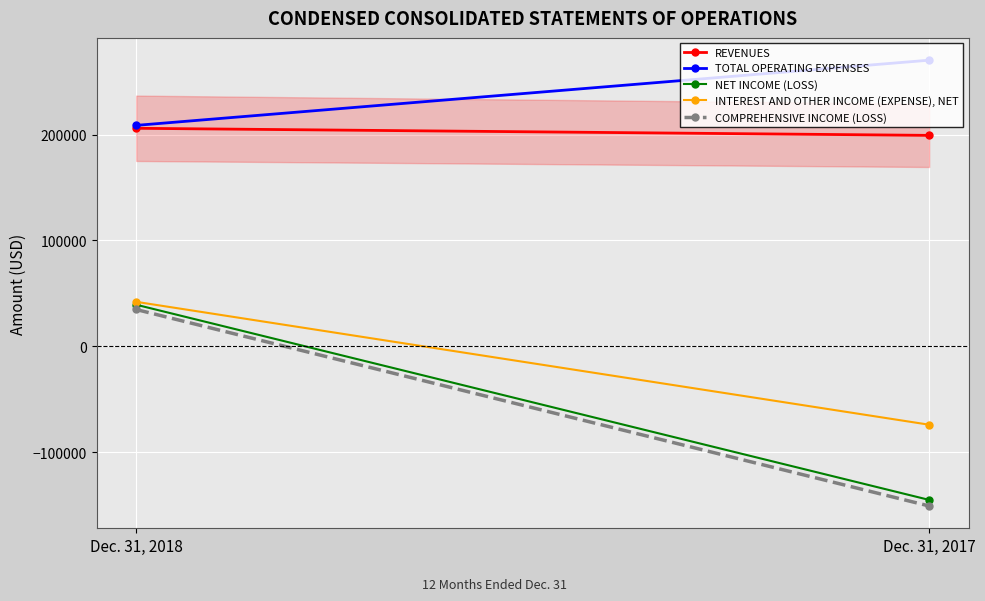

What is the sum of the COMPREHENSIVE INCOME (LOSS) values at Dec. 31, 2017 and Dec. 31, 2018?

-116234